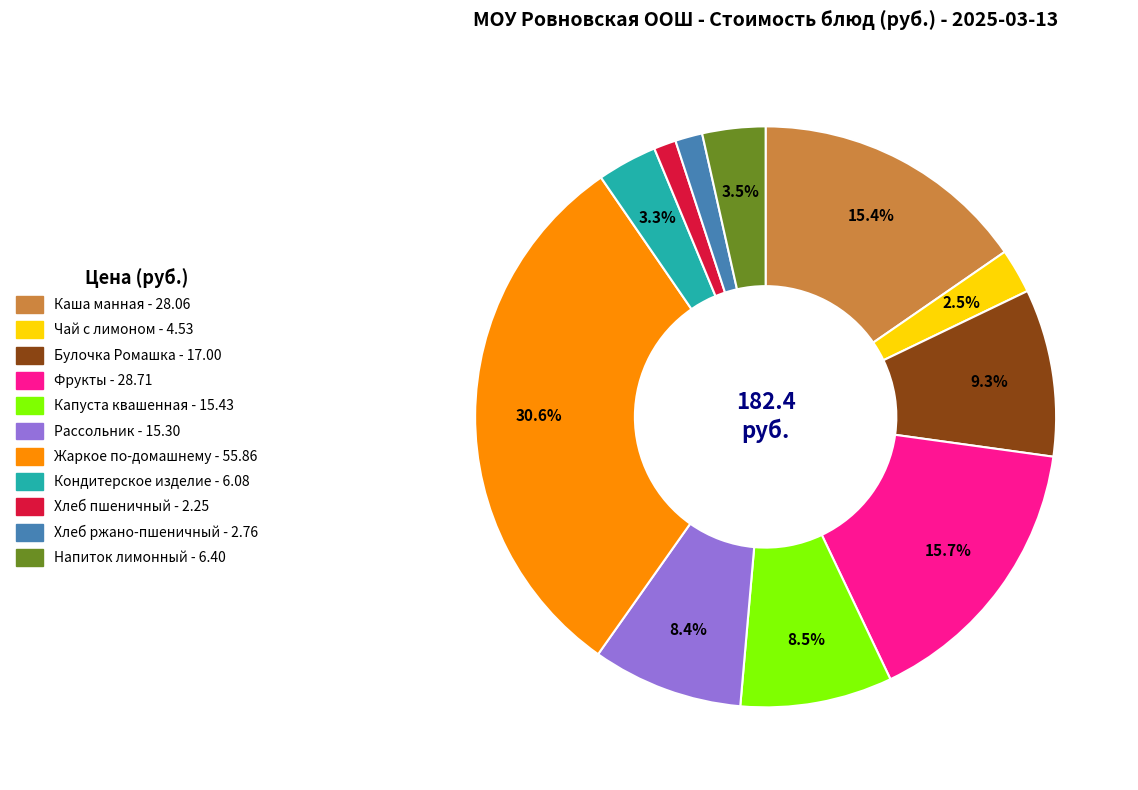

How many slices are in this pie chart?

11